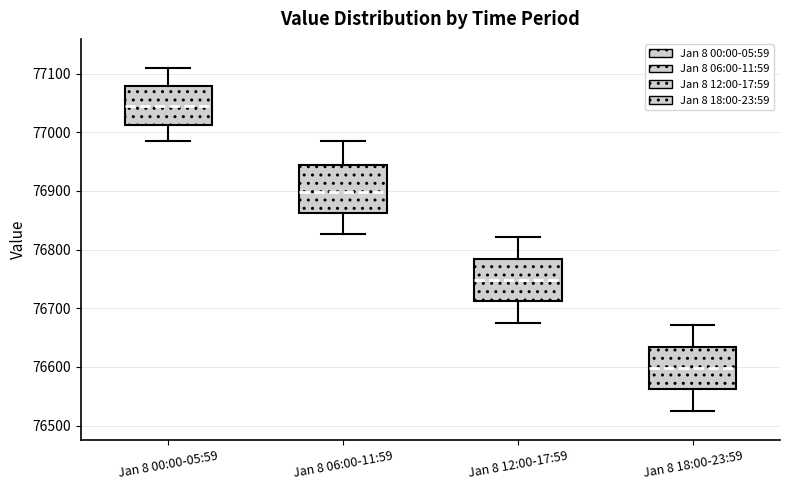

Reading left to right, read every box against the y-axis: the position of its median line, the range the box covers, and the ends of its whiskers. The values are not printed on the chart, so give them approximately, as read against the axis.

Jan 8 00:00-05:59: median 77040, box 77010 to 77080, whiskers 76980 to 77110
Jan 8 06:00-11:59: median 76900, box 76860 to 76940, whiskers 76830 to 76980
Jan 8 12:00-17:59: median 76750, box 76710 to 76780, whiskers 76680 to 76820
Jan 8 18:00-23:59: median 76600, box 76560 to 76630, whiskers 76530 to 76670